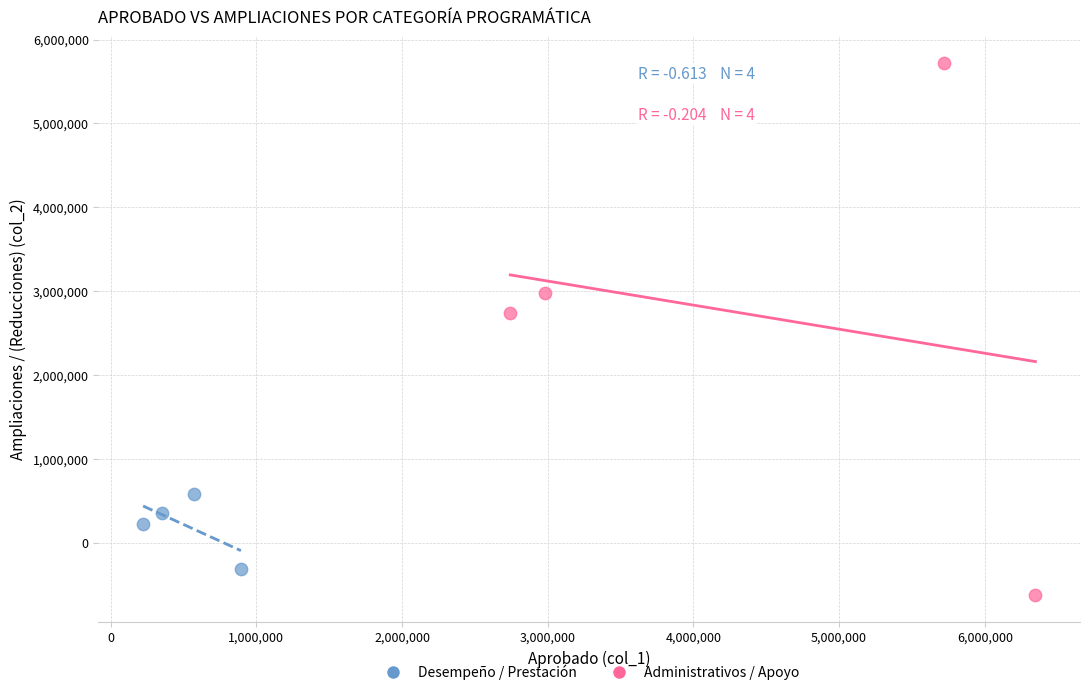

Which series has the largest Y range (max minus min)?

Administrativos / Apoyo